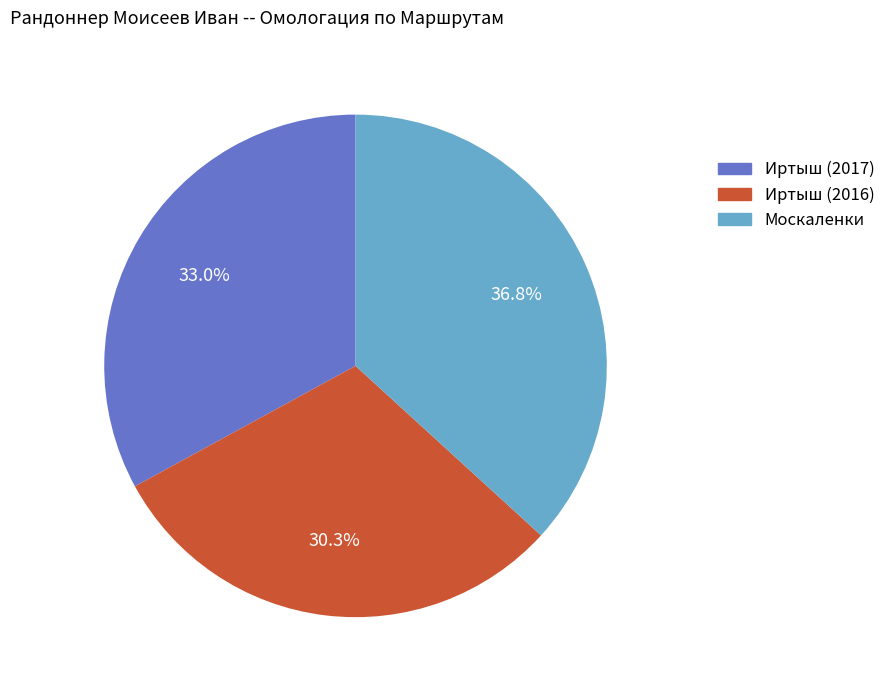

Is there any slice that represents more than half of the pie?

No